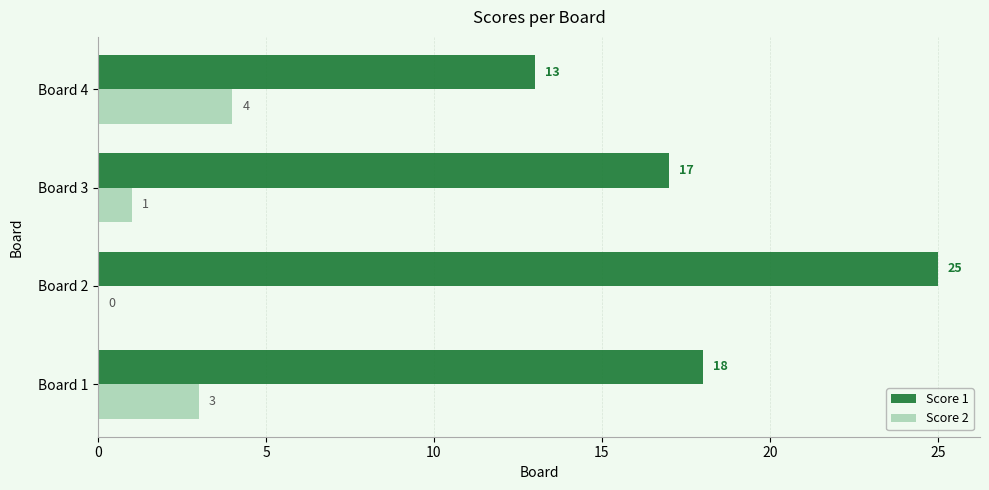

At which category does the chart reach its peak across all series?

Board 2